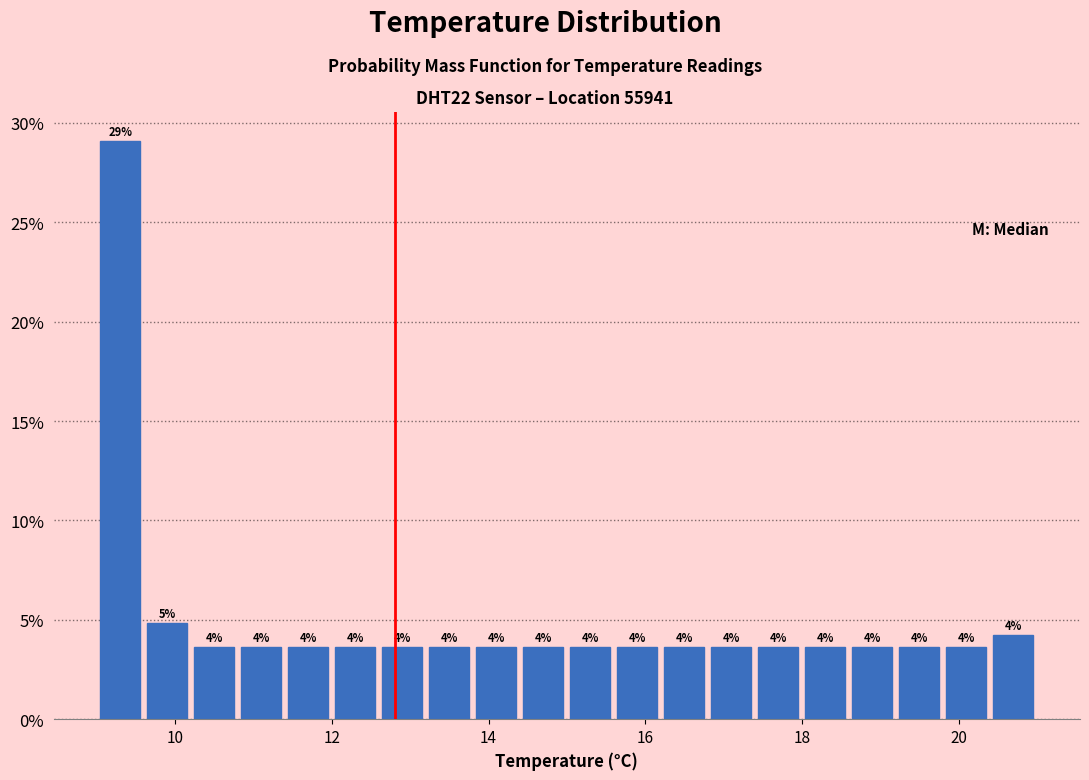

Read against the x-axis, roughly where is the centre of the tallest bar?

9.4